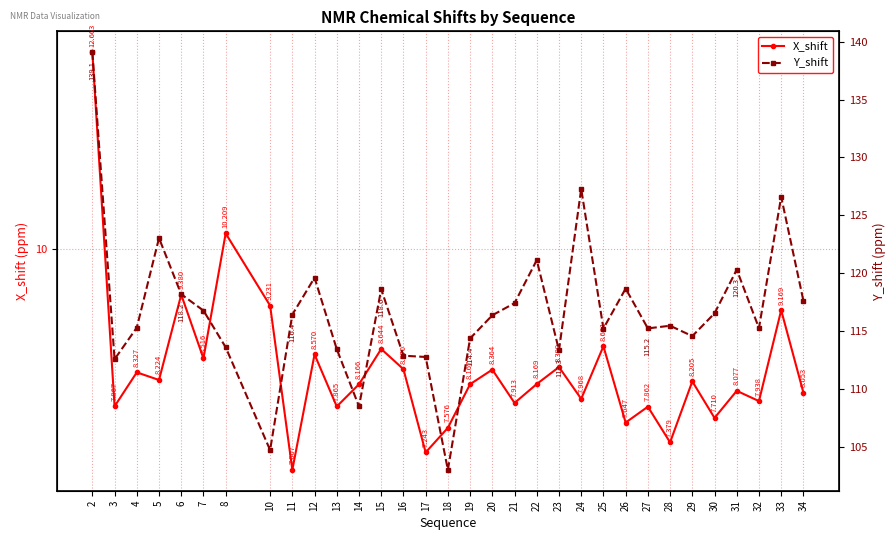

List the labels in order of Y_shift value, smallest first.

18, 10, 14, 3, 17, 16, 23, 13, 8, 19, 29, 25, 27, 32, 4, 28, 20, 11, 30, 7, 21, 34, 6, 15, 26, 12, 31, 22, 5, 33, 24, 2